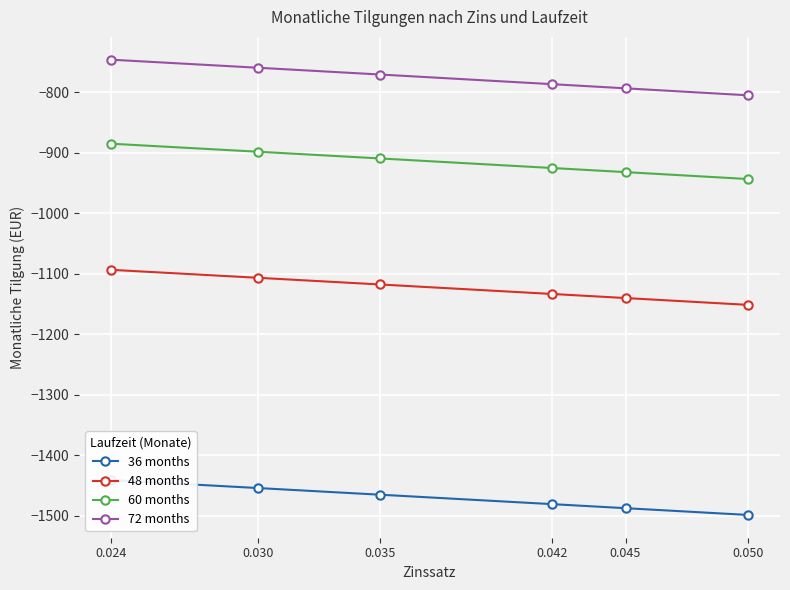

Between 0.042 and 0.045, which series saw the biggest shift?

72 months